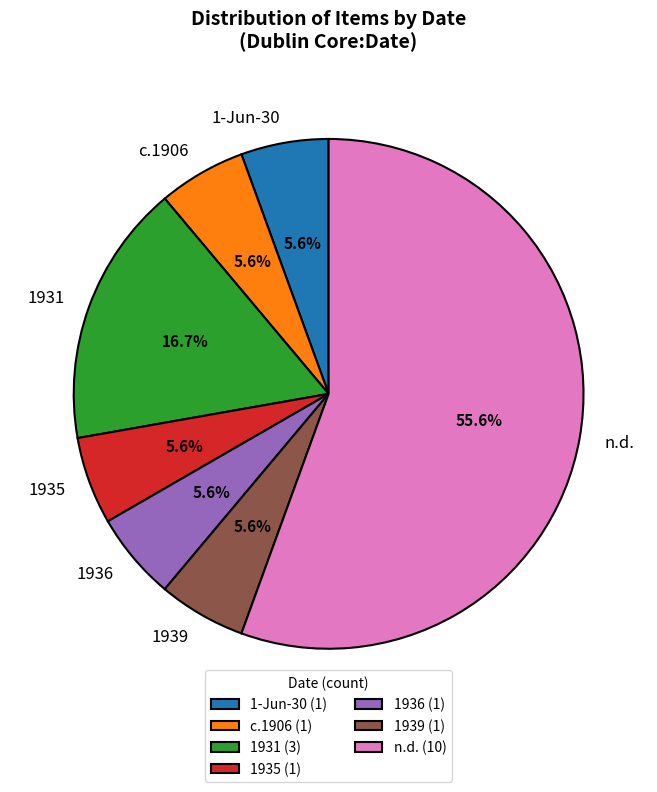

How much of the chart is everything except 1931?

83.3%